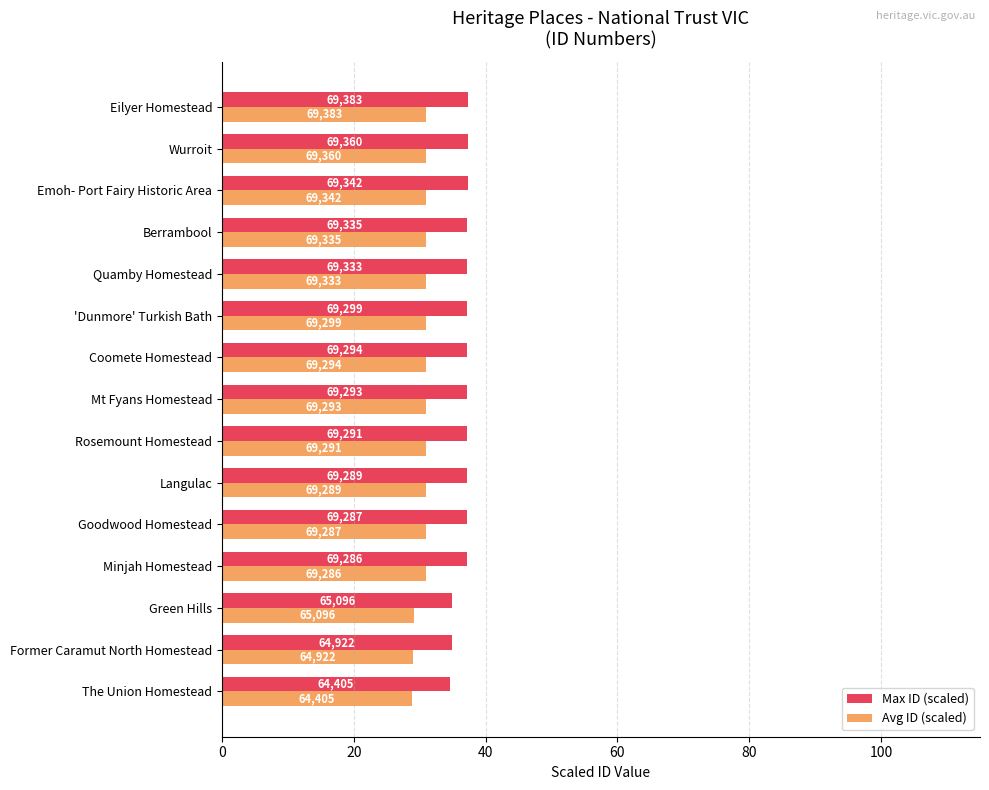

What are all the series names shown in the legend?

Max ID (scaled), Avg ID (scaled)